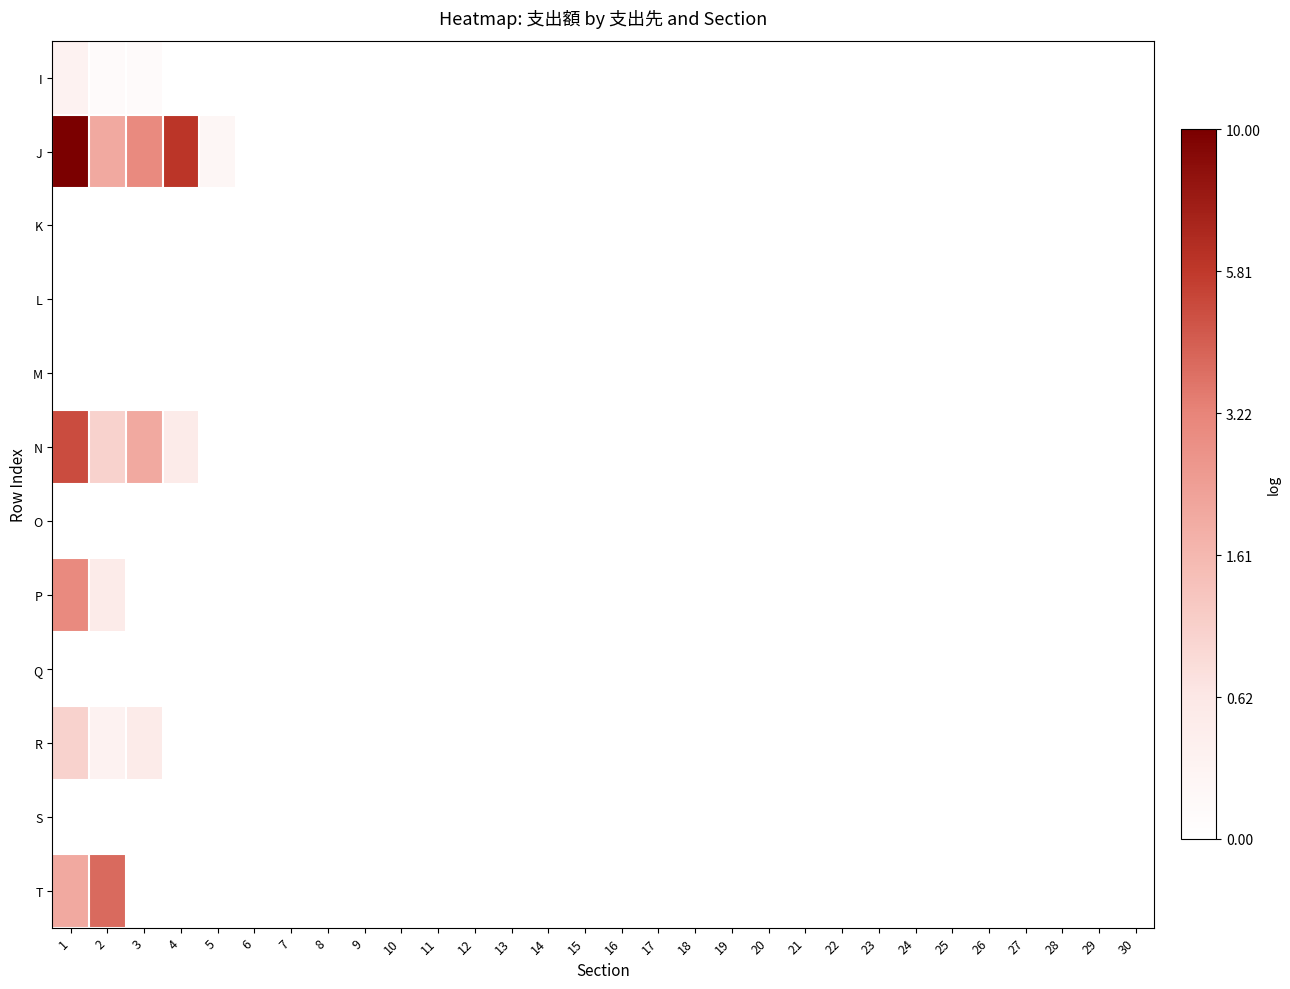

Reading left to right, list all the values displayed in this chart.

I: 1=0.3	2=0.1	3=0.1	4=0.0	5=0.0	6=0.0	7=0.0	8=0.0	9=0.0	10=0.0	11=0.0	12=0.0	13=0.0	14=0.0	15=0.0	16=0.0	17=0.0	18=0.0	19=0.0	20=0.0	21=0.0	22=0.0	23=0.0	24=0.0	25=0.0	26=0.0	27=0.0	28=0.0	29=0.0	30=0.0
J: 1=2.4	2=1.1	3=1.4	4=1.9	5=0.2	6=0.0	7=0.0	8=0.0	9=0.0	10=0.0	11=0.0	12=0.0	13=0.0	14=0.0	15=0.0	16=0.0	17=0.0	18=0.0	19=0.0	20=0.0	21=0.0	22=0.0	23=0.0	24=0.0	25=0.0	26=0.0	27=0.0	28=0.0	29=0.0	30=0.0
K: 1=0.0	2=0.0	3=0.0	4=0.0	5=0.0	6=0.0	7=0.0	8=0.0	9=0.0	10=0.0	11=0.0	12=0.0	13=0.0	14=0.0	15=0.0	16=0.0	17=0.0	18=0.0	19=0.0	20=0.0	21=0.0	22=0.0	23=0.0	24=0.0	25=0.0	26=0.0	27=0.0	28=0.0	29=0.0	30=0.0
L: 1=0.0	2=0.0	3=0.0	4=0.0	5=0.0	6=0.0	7=0.0	8=0.0	9=0.0	10=0.0	11=0.0	12=0.0	13=0.0	14=0.0	15=0.0	16=0.0	17=0.0	18=0.0	19=0.0	20=0.0	21=0.0	22=0.0	23=0.0	24=0.0	25=0.0	26=0.0	27=0.0	28=0.0	29=0.0	30=0.0
M: 1=0.0	2=0.0	3=0.0	4=0.0	5=0.0	6=0.0	7=0.0	8=0.0	9=0.0	10=0.0	11=0.0	12=0.0	13=0.0	14=0.0	15=0.0	16=0.0	17=0.0	18=0.0	19=0.0	20=0.0	21=0.0	22=0.0	23=0.0	24=0.0	25=0.0	26=0.0	27=0.0	28=0.0	29=0.0	30=0.0
N: 1=1.8	2=0.7	3=1.1	4=0.4	5=0.0	6=0.0	7=0.0	8=0.0	9=0.0	10=0.0	11=0.0	12=0.0	13=0.0	14=0.0	15=0.0	16=0.0	17=0.0	18=0.0	19=0.0	20=0.0	21=0.0	22=0.0	23=0.0	24=0.0	25=0.0	26=0.0	27=0.0	28=0.0	29=0.0	30=0.0
O: 1=0.0	2=0.0	3=0.0	4=0.0	5=0.0	6=0.0	7=0.0	8=0.0	9=0.0	10=0.0	11=0.0	12=0.0	13=0.0	14=0.0	15=0.0	16=0.0	17=0.0	18=0.0	19=0.0	20=0.0	21=0.0	22=0.0	23=0.0	24=0.0	25=0.0	26=0.0	27=0.0	28=0.0	29=0.0	30=0.0
P: 1=1.4	2=0.4	3=0.0	4=0.0	5=0.0	6=0.0	7=0.0	8=0.0	9=0.0	10=0.0	11=0.0	12=0.0	13=0.0	14=0.0	15=0.0	16=0.0	17=0.0	18=0.0	19=0.0	20=0.0	21=0.0	22=0.0	23=0.0	24=0.0	25=0.0	26=0.0	27=0.0	28=0.0	29=0.0	30=0.0
Q: 1=0.0	2=0.0	3=0.0	4=0.0	5=0.0	6=0.0	7=0.0	8=0.0	9=0.0	10=0.0	11=0.0	12=0.0	13=0.0	14=0.0	15=0.0	16=0.0	17=0.0	18=0.0	19=0.0	20=0.0	21=0.0	22=0.0	23=0.0	24=0.0	25=0.0	26=0.0	27=0.0	28=0.0	29=0.0	30=0.0
R: 1=0.7	2=0.3	3=0.4	4=0.0	5=0.0	6=0.0	7=0.0	8=0.0	9=0.0	10=0.0	11=0.0	12=0.0	13=0.0	14=0.0	15=0.0	16=0.0	17=0.0	18=0.0	19=0.0	20=0.0	21=0.0	22=0.0	23=0.0	24=0.0	25=0.0	26=0.0	27=0.0	28=0.0	29=0.0	30=0.0
S: 1=0.0	2=0.0	3=0.0	4=0.0	5=0.0	6=0.0	7=0.0	8=0.0	9=0.0	10=0.0	11=0.0	12=0.0	13=0.0	14=0.0	15=0.0	16=0.0	17=0.0	18=0.0	19=0.0	20=0.0	21=0.0	22=0.0	23=0.0	24=0.0	25=0.0	26=0.0	27=0.0	28=0.0	29=0.0	30=0.0
T: 1=1.1	2=1.6	3=0.0	4=0.0	5=0.0	6=0.0	7=0.0	8=0.0	9=0.0	10=0.0	11=0.0	12=0.0	13=0.0	14=0.0	15=0.0	16=0.0	17=0.0	18=0.0	19=0.0	20=0.0	21=0.0	22=0.0	23=0.0	24=0.0	25=0.0	26=0.0	27=0.0	28=0.0	29=0.0	30=0.0